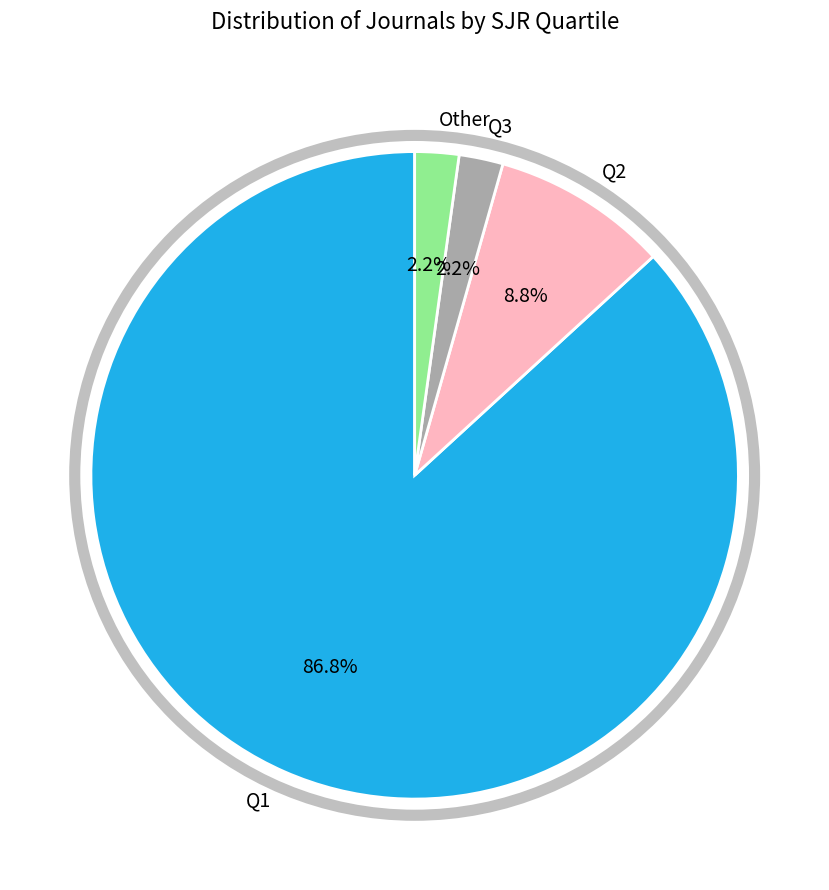

What is the ratio of the value at Q1 to the value at Other?

39.5